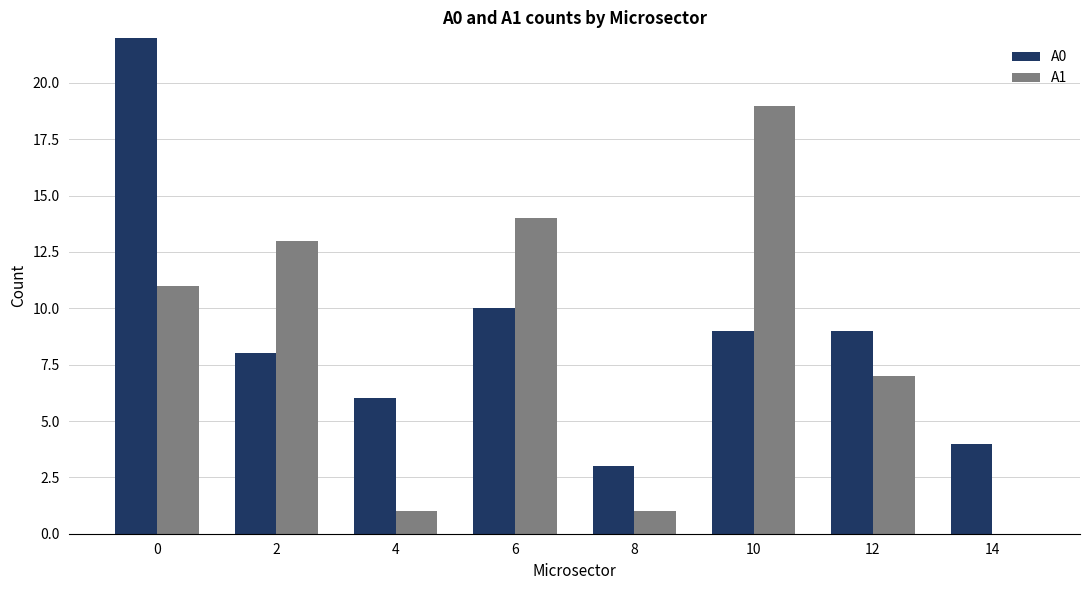

Which series has the largest range (max minus min)?

A0